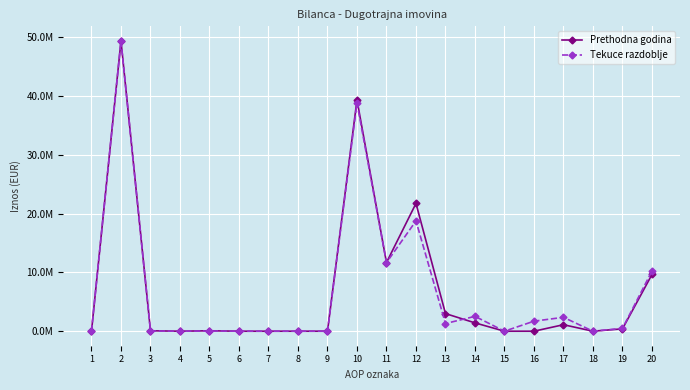

Between 13 and 1, which is larger?

13